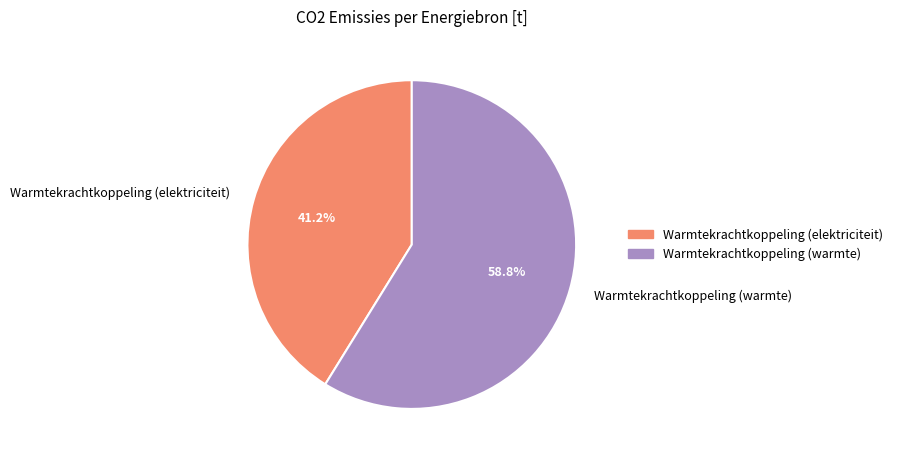

What percentage is NOT represented by Warmtekrachtkoppeling (elektriciteit)?

58.8%